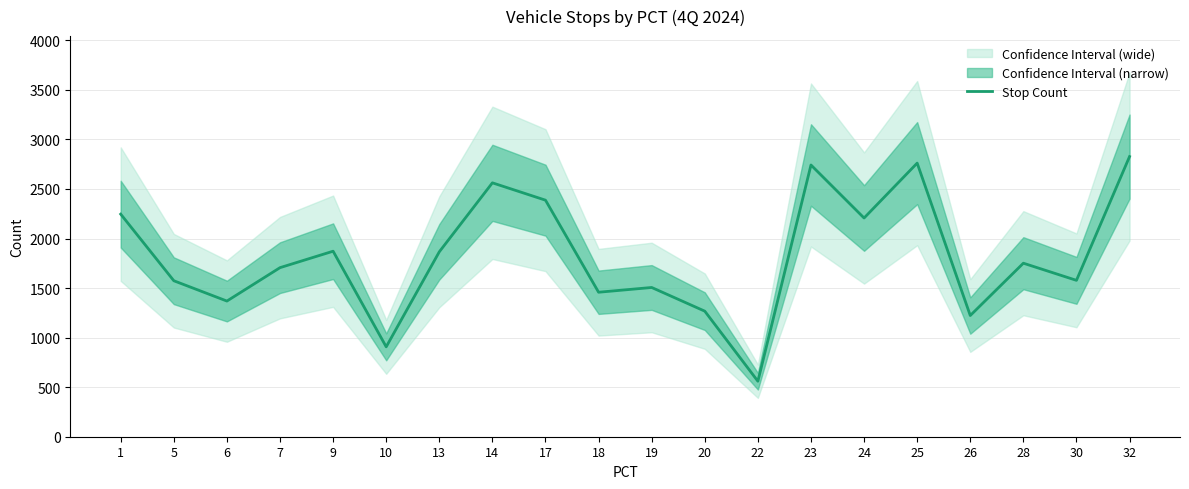

Read the value at 19.

1506